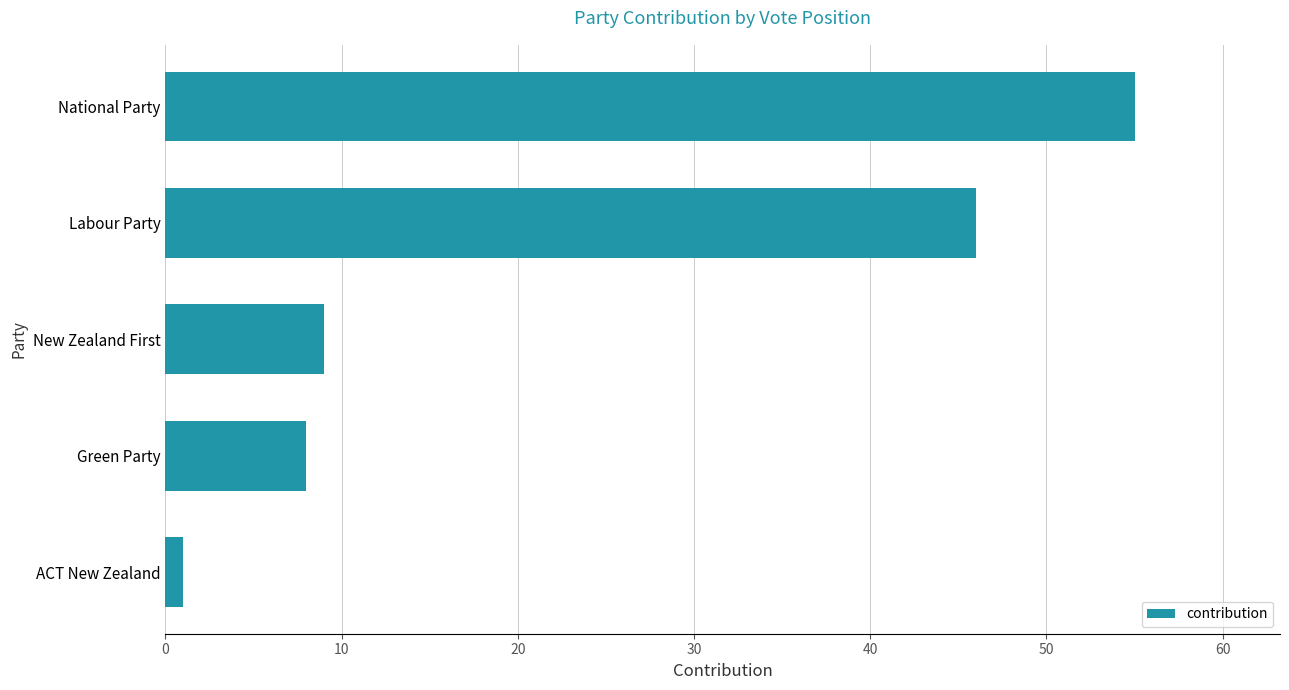

What is the sum of all values?

119